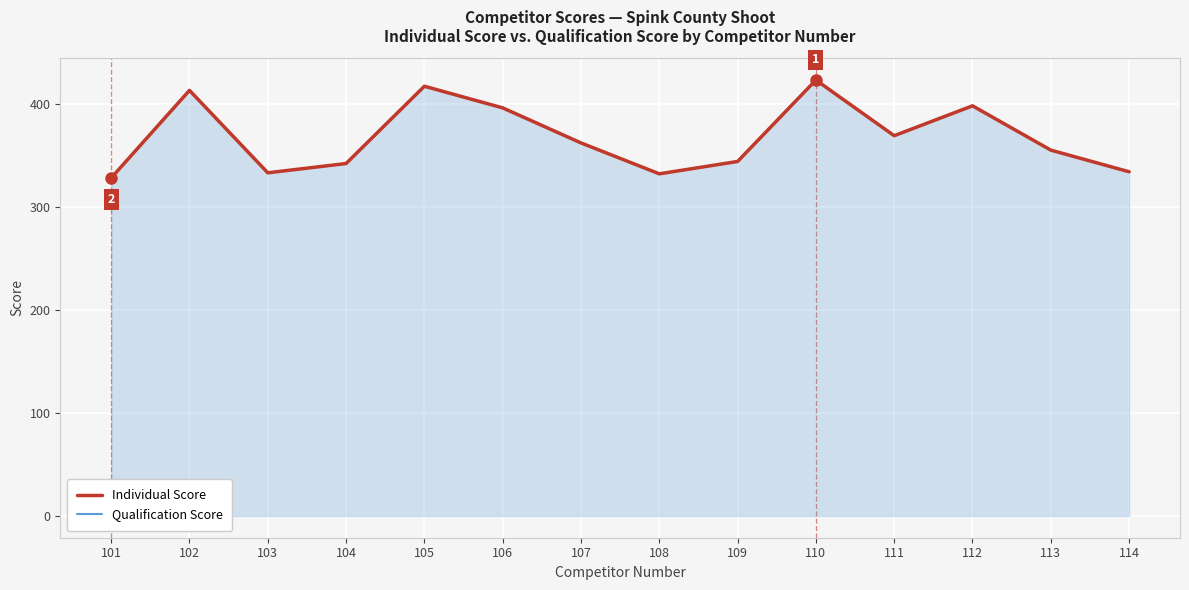

List the labels in order of Qualification Score value, smallest first.

101, 108, 103, 114, 104, 109, 113, 107, 111, 106, 112, 102, 105, 110